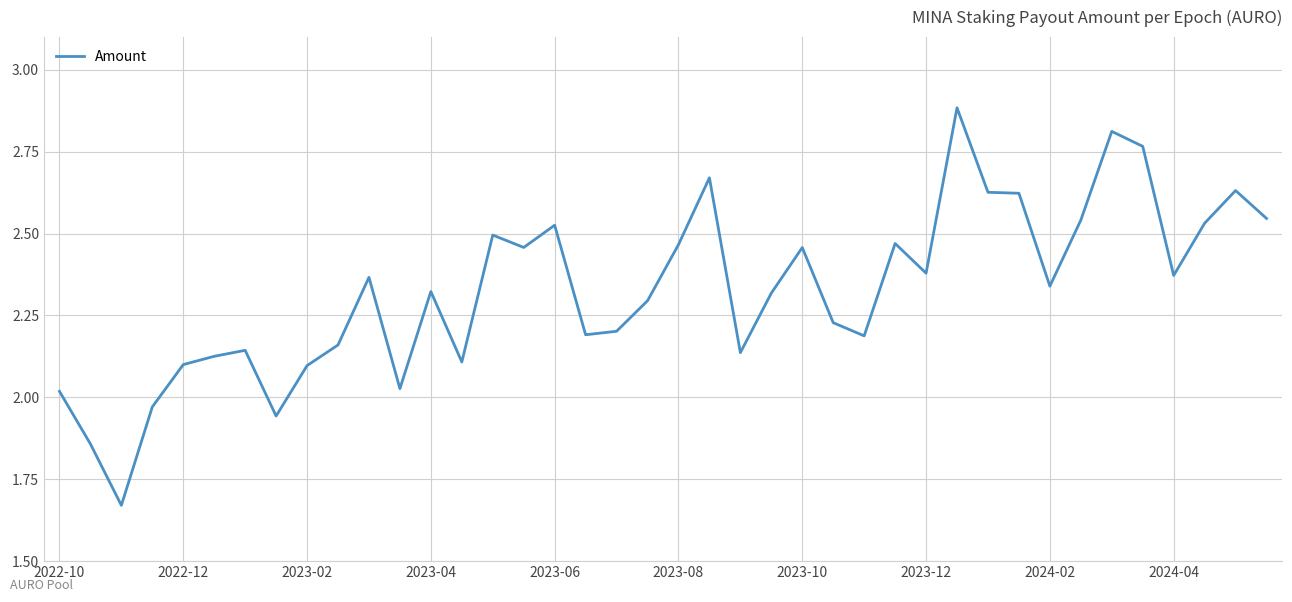

What is the difference between the maximum and minimum values?

1.2